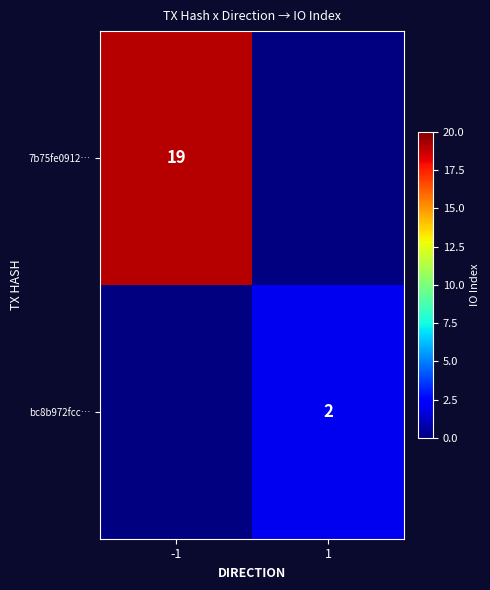

True or false: 7b75fe0912… has a value of 19 at -1.

True